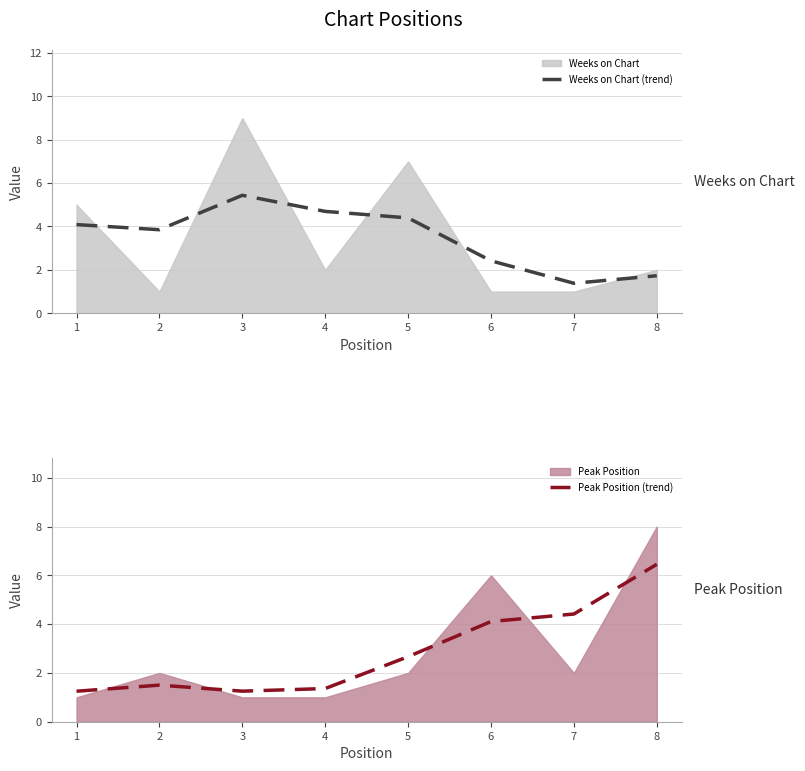

At which category is the sum across all series the highest?

8